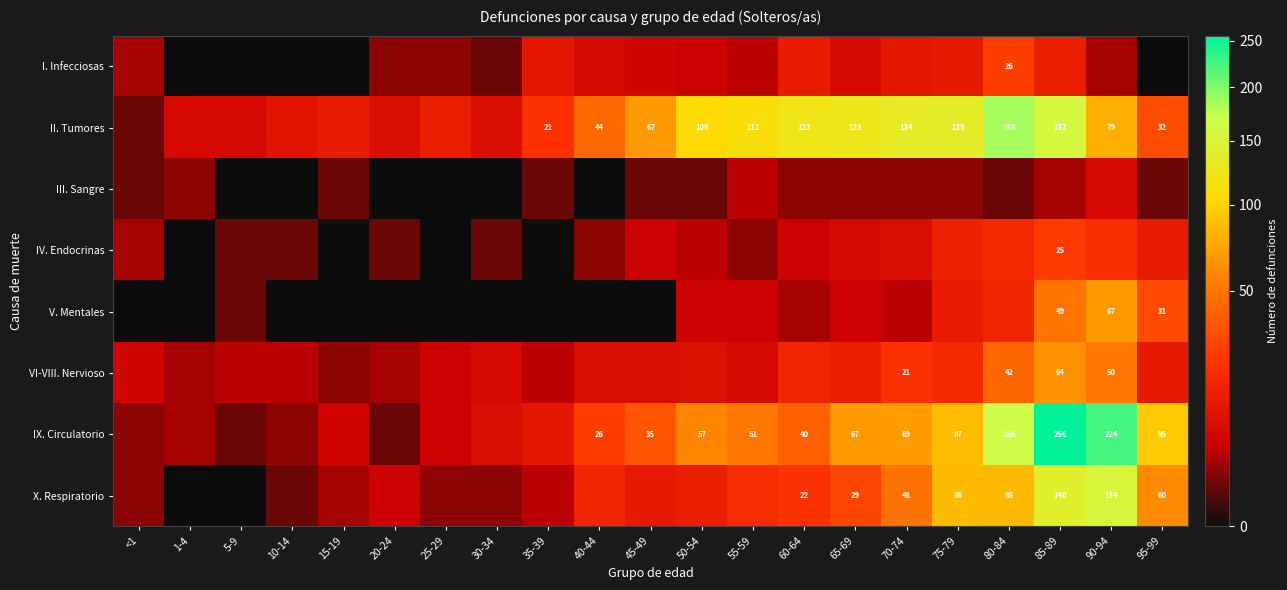

Is it true that IX. Circulatorio equals 124 at 70-74?

False